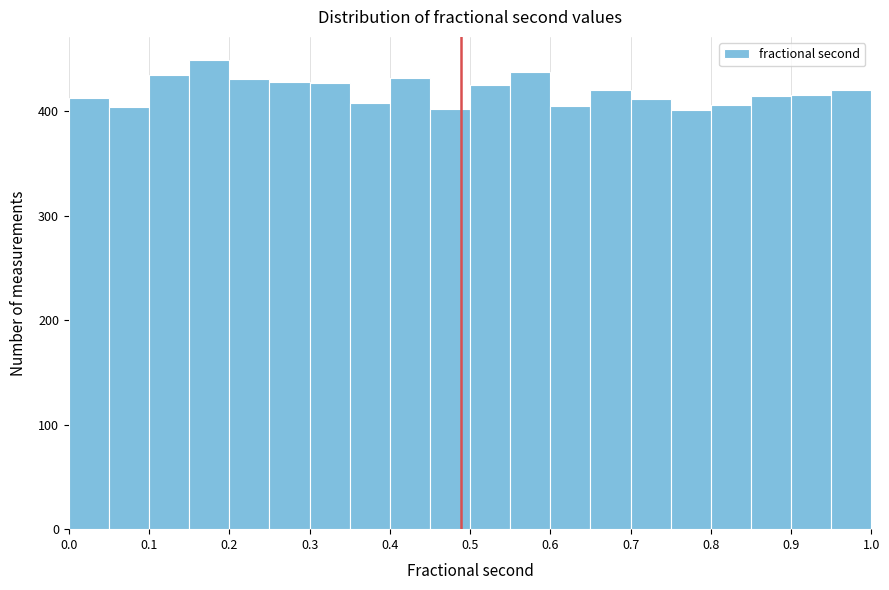

Which range on the x-axis has the tallest bar?

0.15 to 0.20